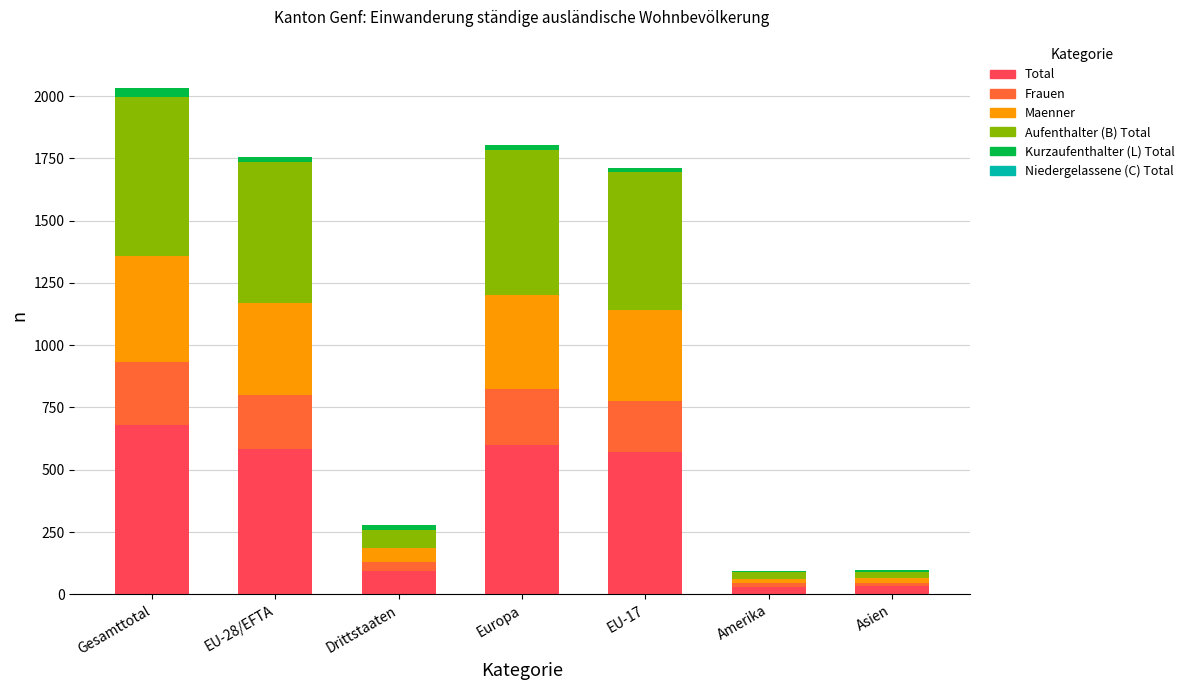

How many data points does each series have?

7